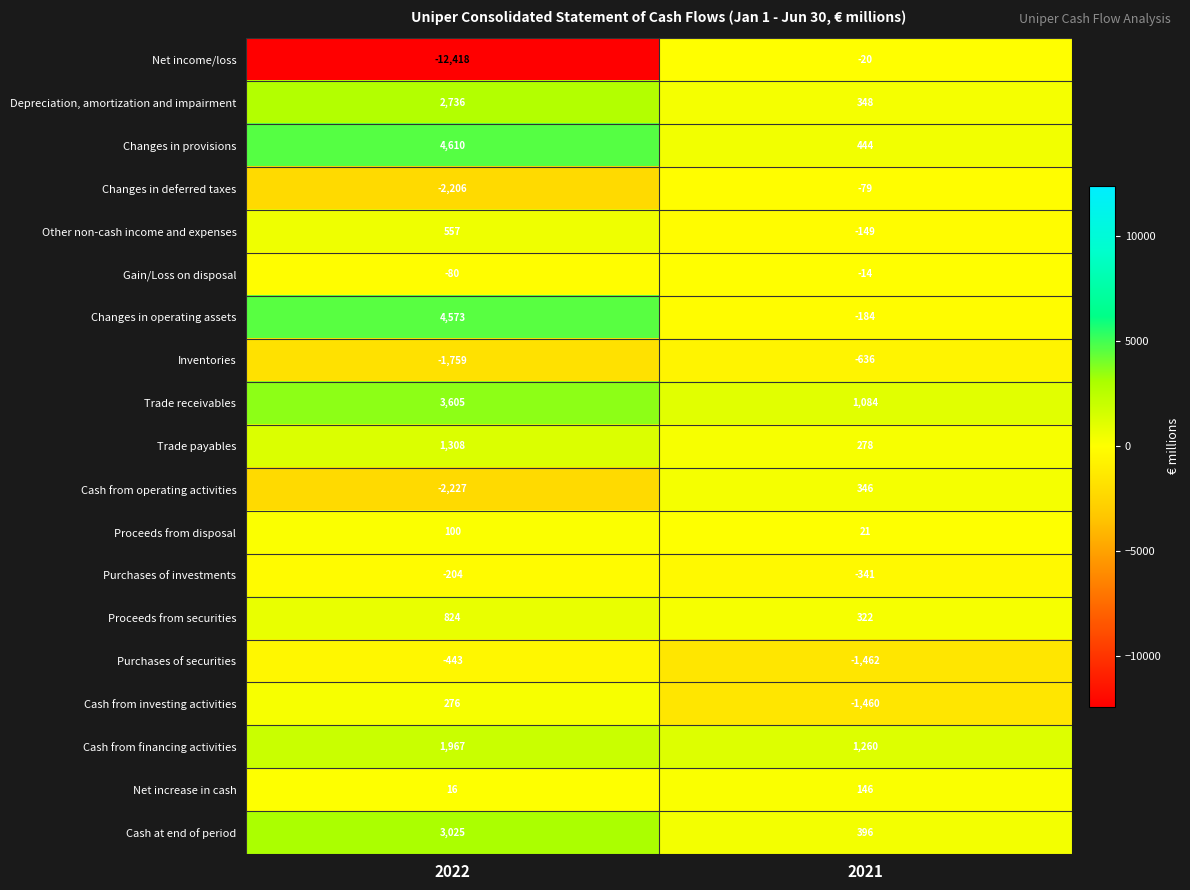

At which label is Gain/Loss on disposal closest to -47?

2022